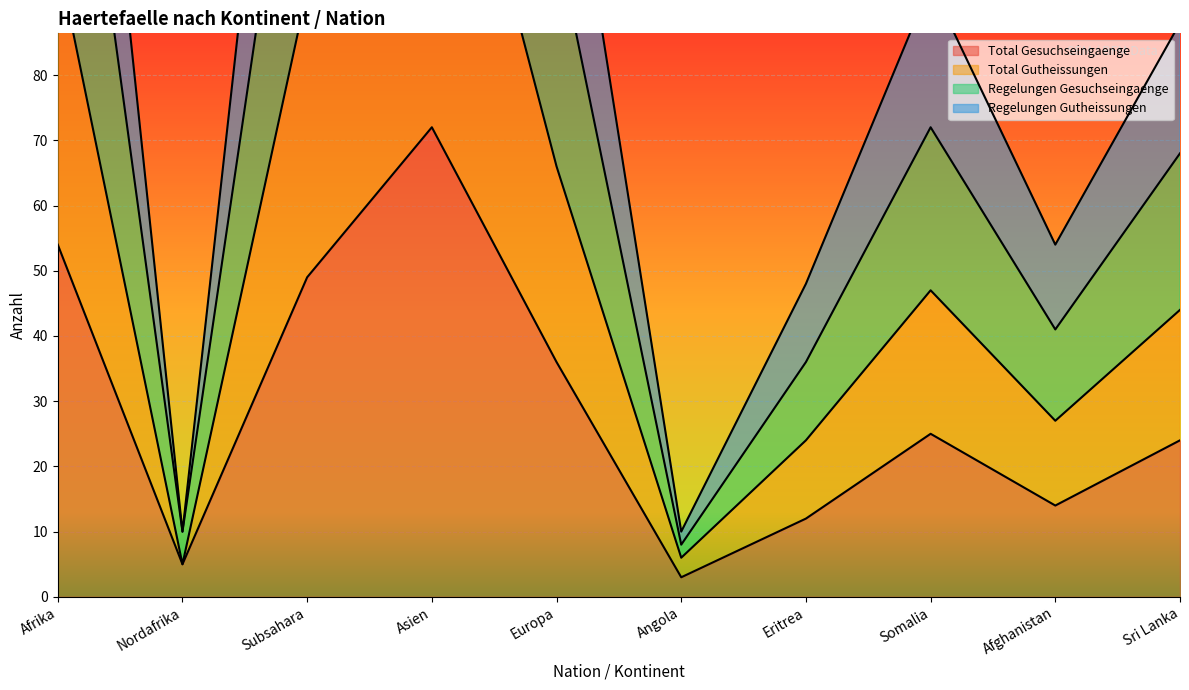

True or false: Total Gesuchseingaenge and Regelungen Gutheissungen cross at least once.

False